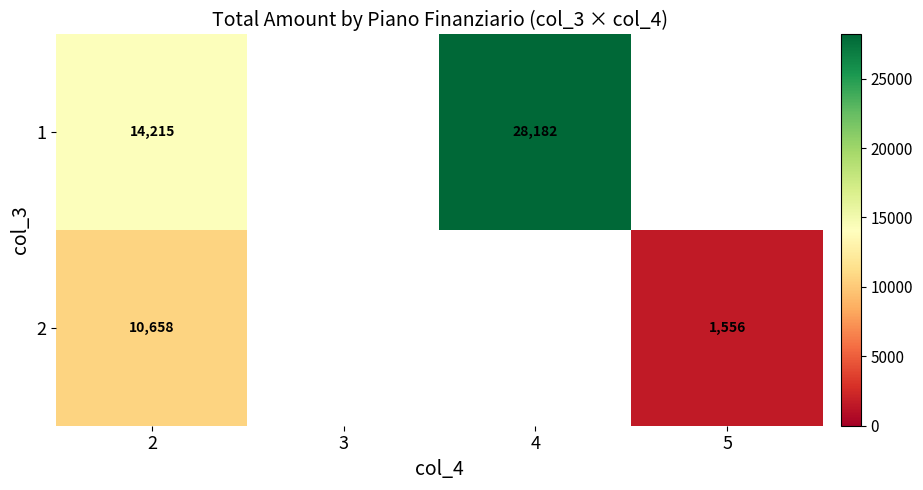

True or false: 1 has a value of 14215.3 at 2.

True